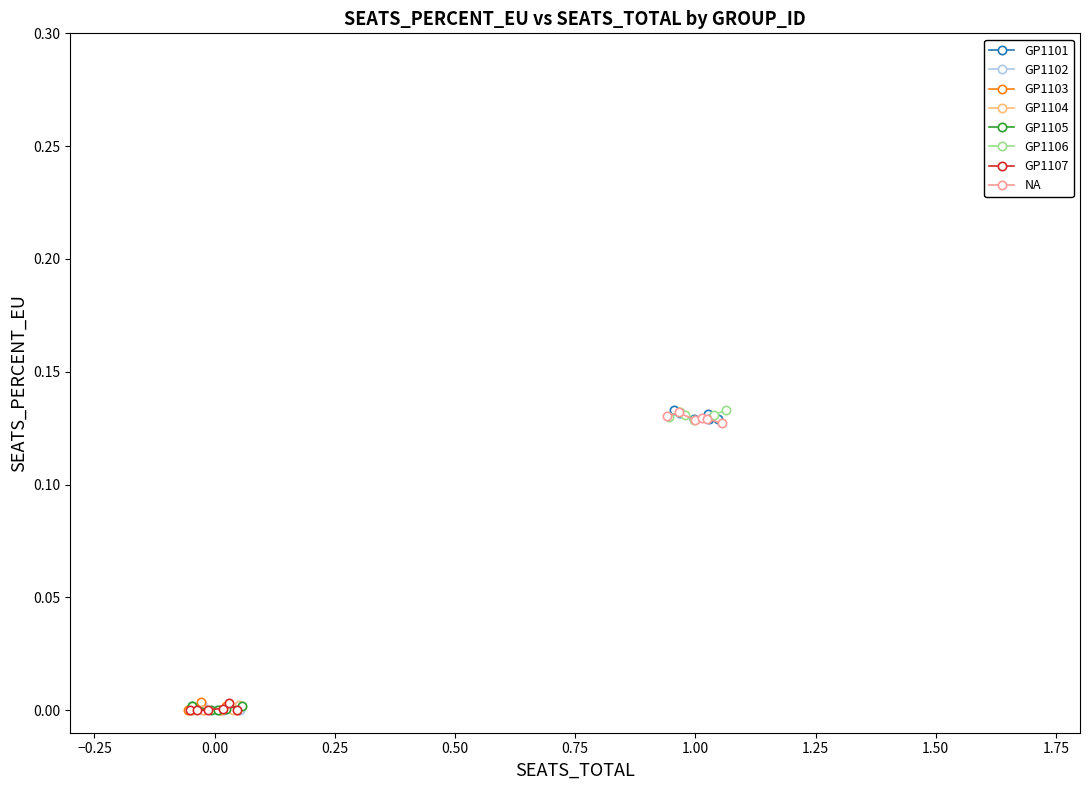

Does the chart have visible grid lines?

No